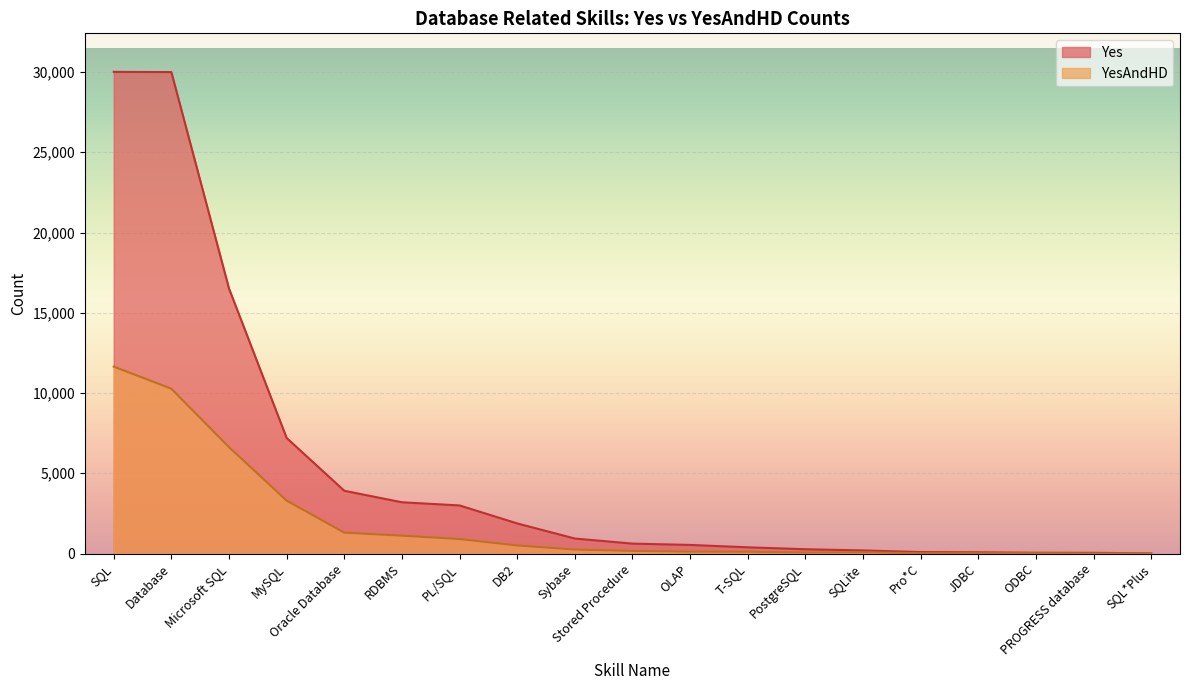

Which series has the largest range (max minus min)?

Yes